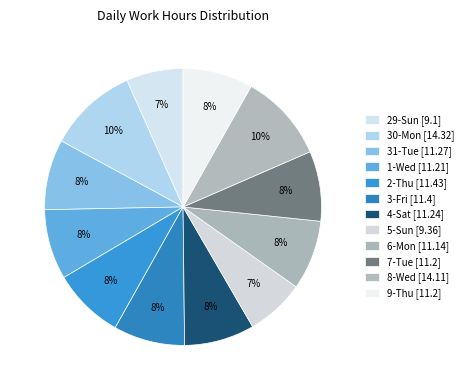

What percentage is the 4-Sat slice, to the nearest percent?

8%